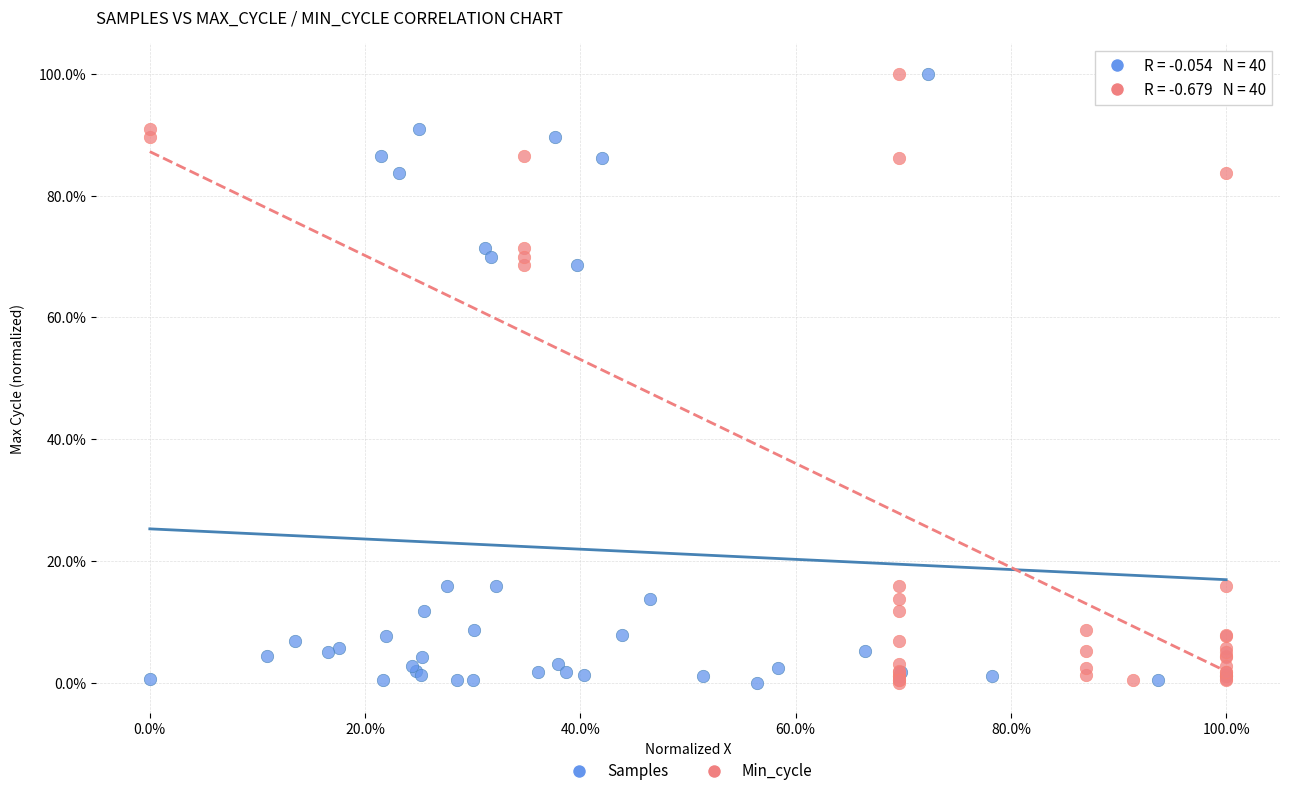

What are all the series names shown in the legend?

Samples, Min_cycle